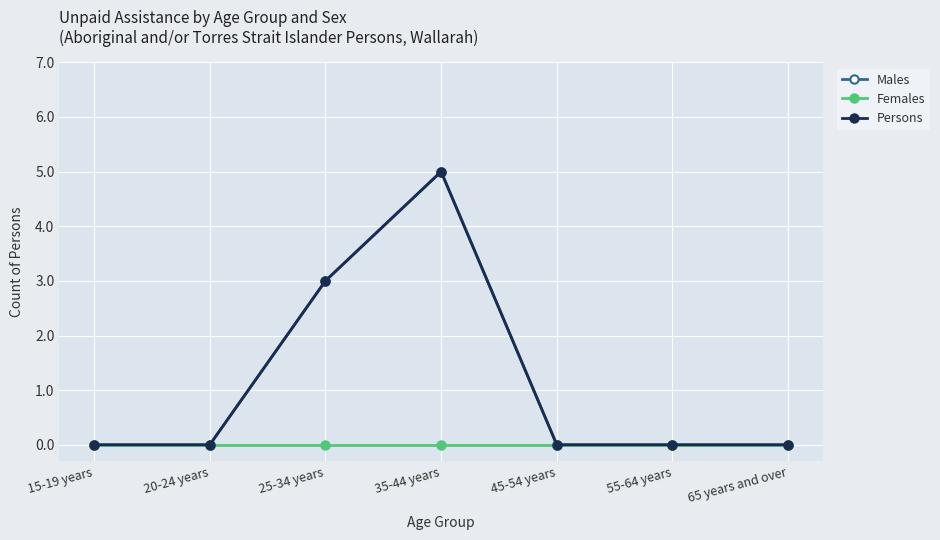

At 65 years and over, list the series in order from smallest to largest.

Males, Females, Persons